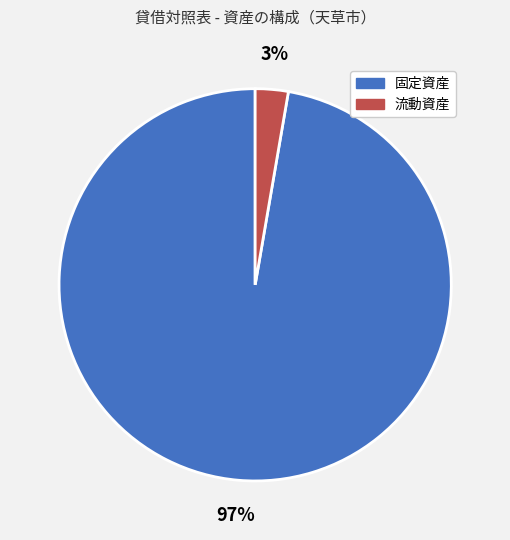

Does any single category account for the majority?

Yes